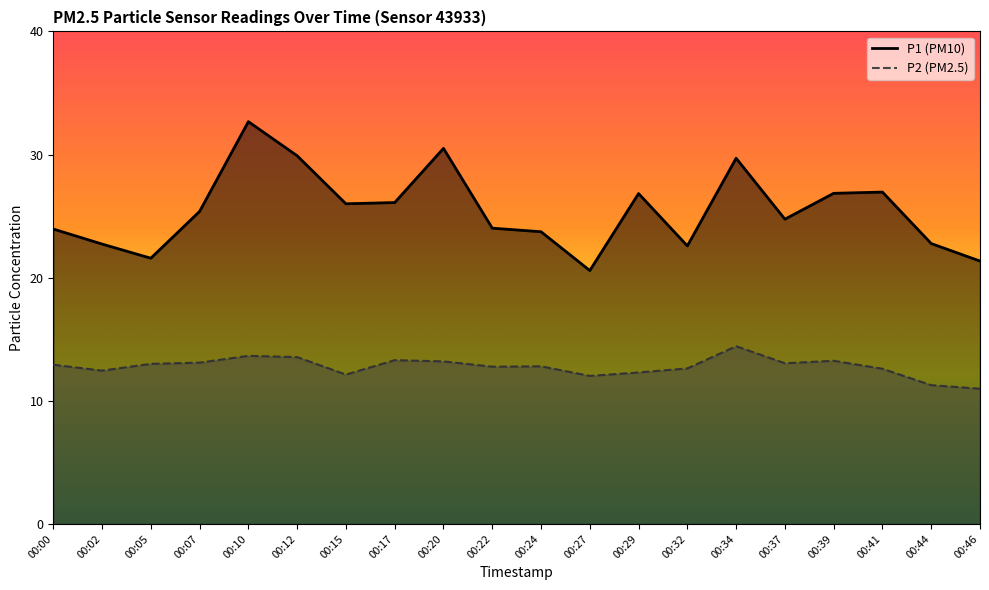

What is the value of the P1 point at the 1st from the left?

23.9